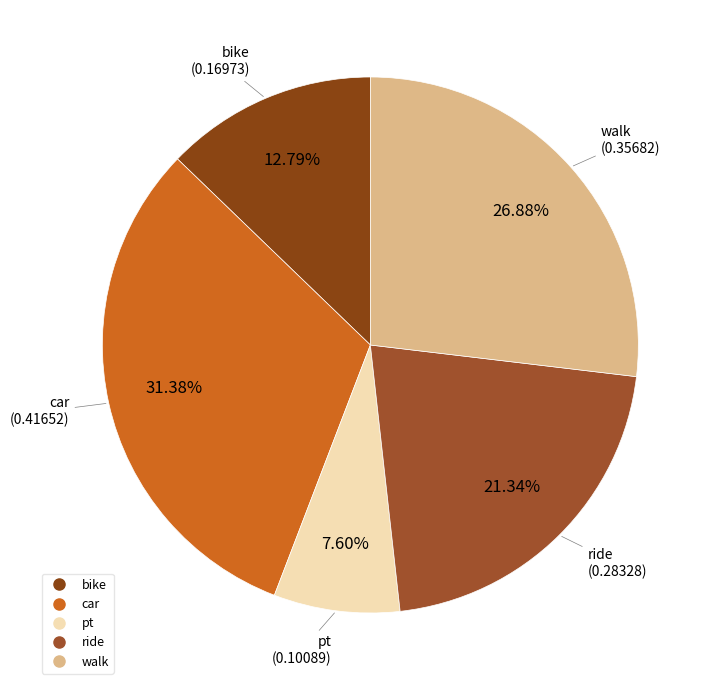

How many slices are in this pie chart?

5